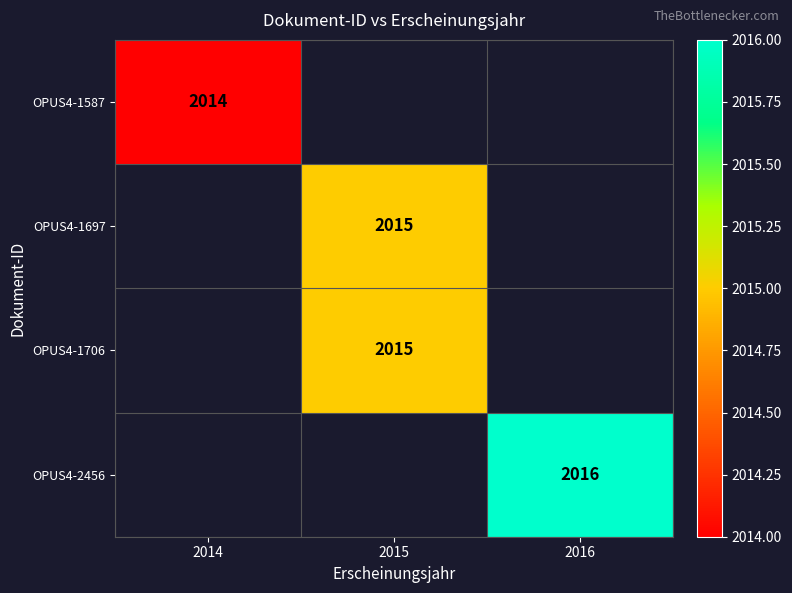

Is it true that OPUS4-2456 equals 1093 at 2016?

False